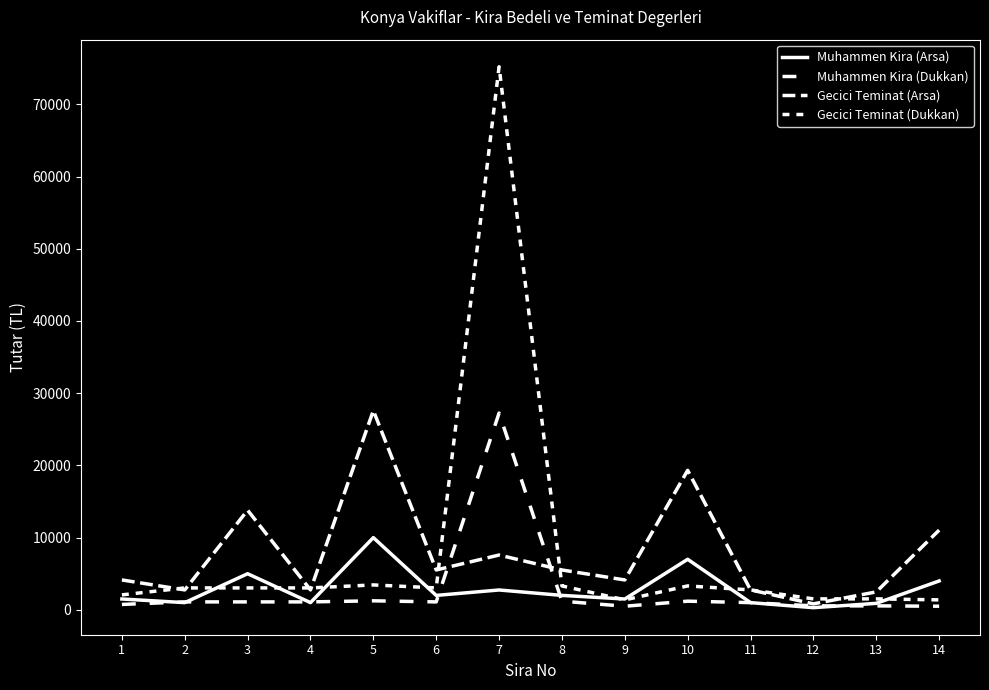

How many lines are shown in the chart?

4